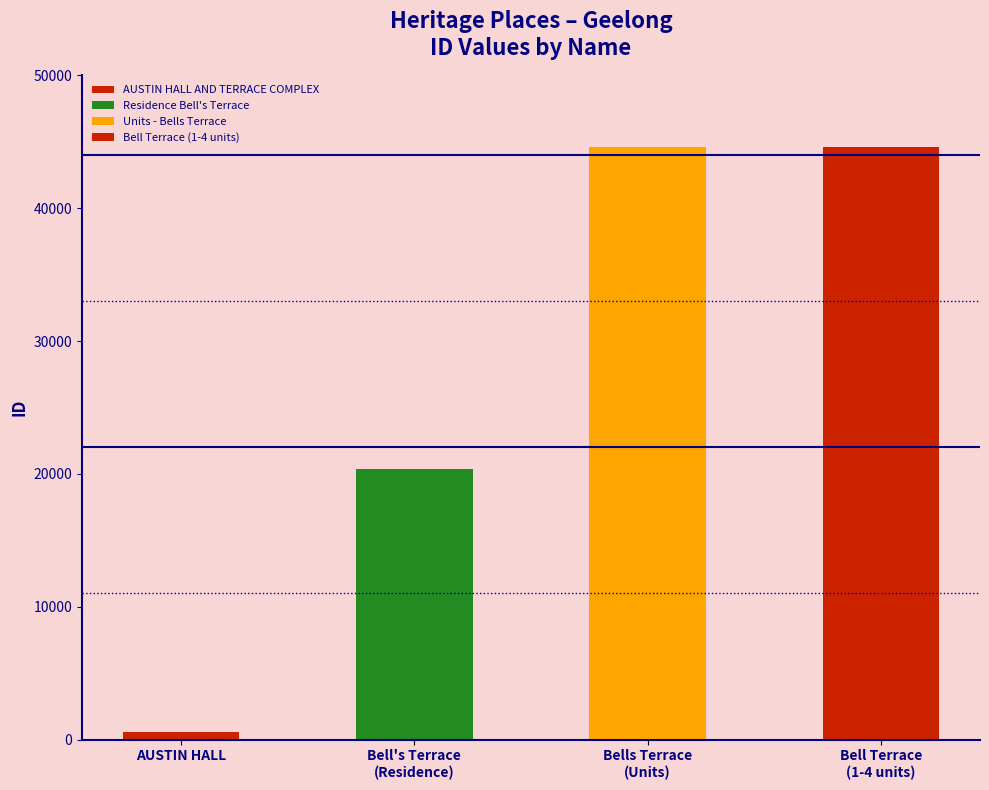

How many values exceed 44646?

1